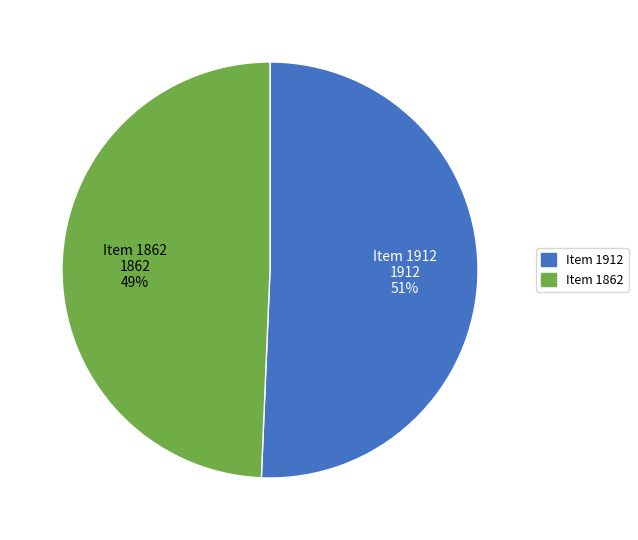

What is the ratio of the value at Item 1912 to the value at Item 1862?

1.0